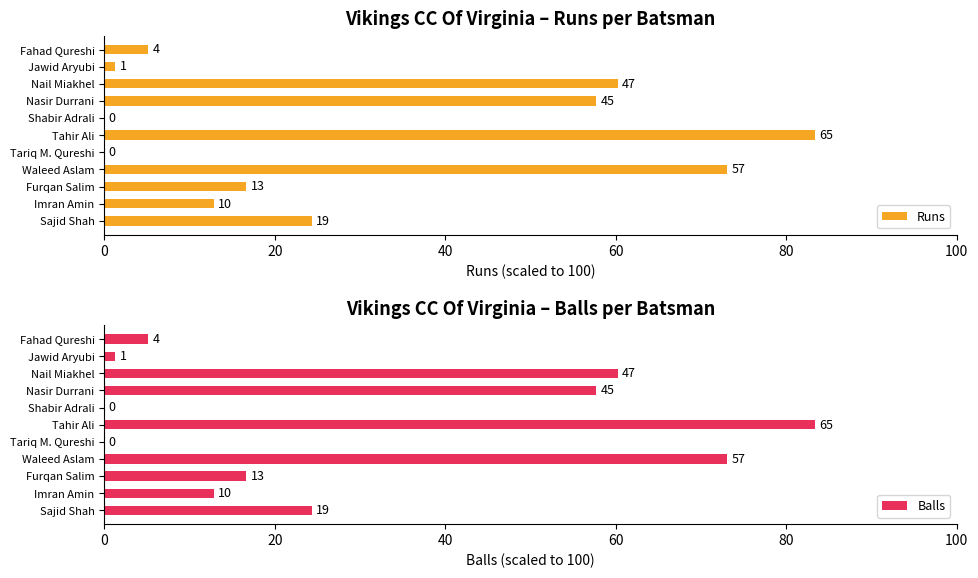

What are all the series names shown in the legend?

Runs, Balls